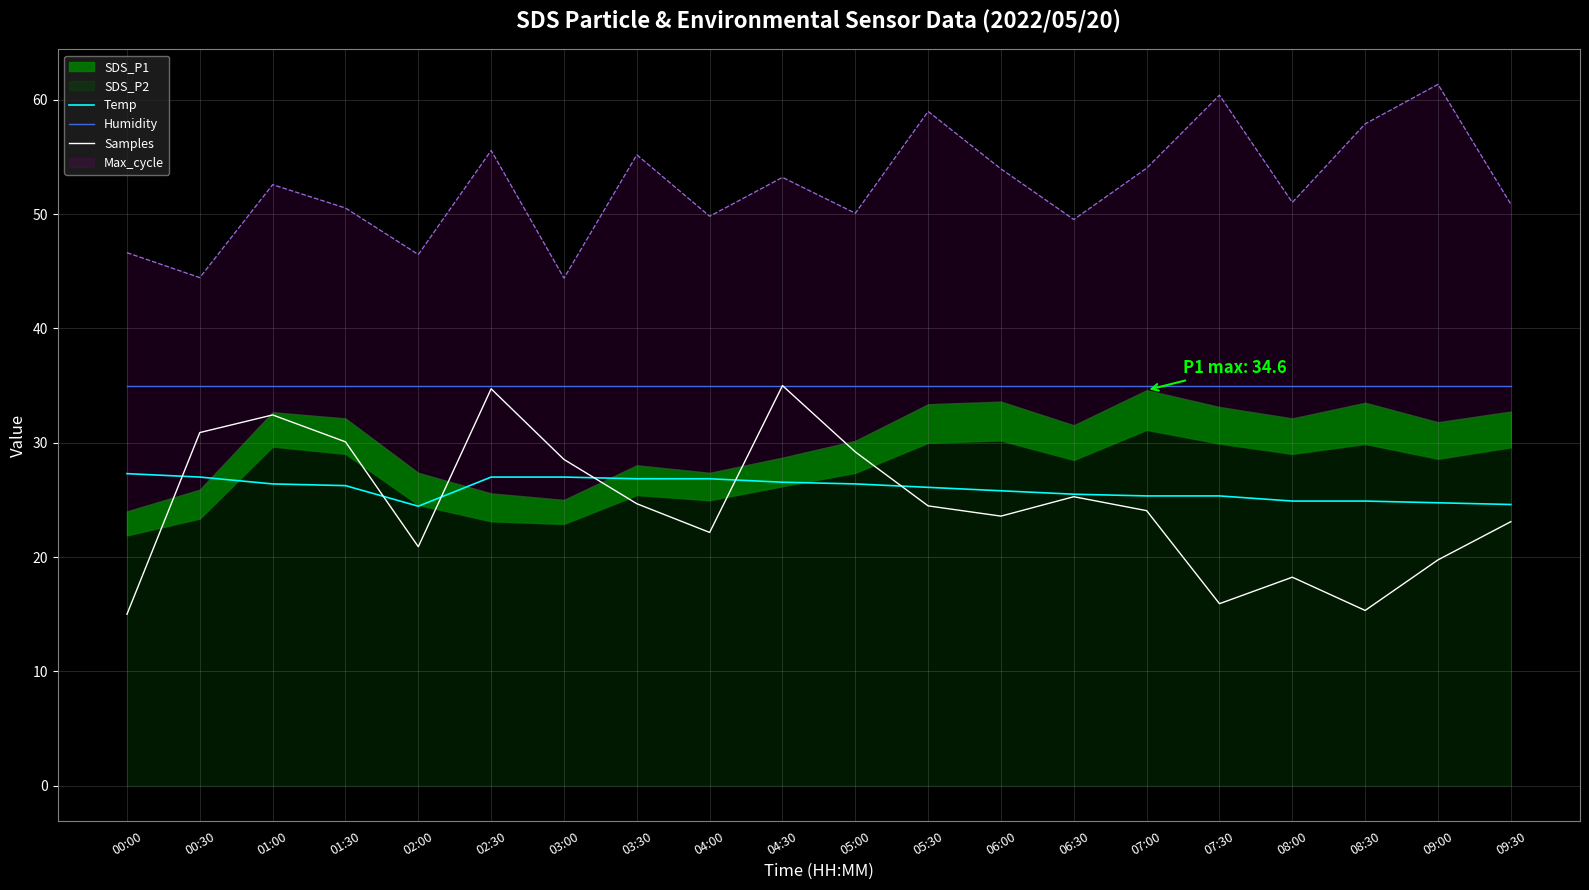

What is the lowest value of the Samples series?

15.0